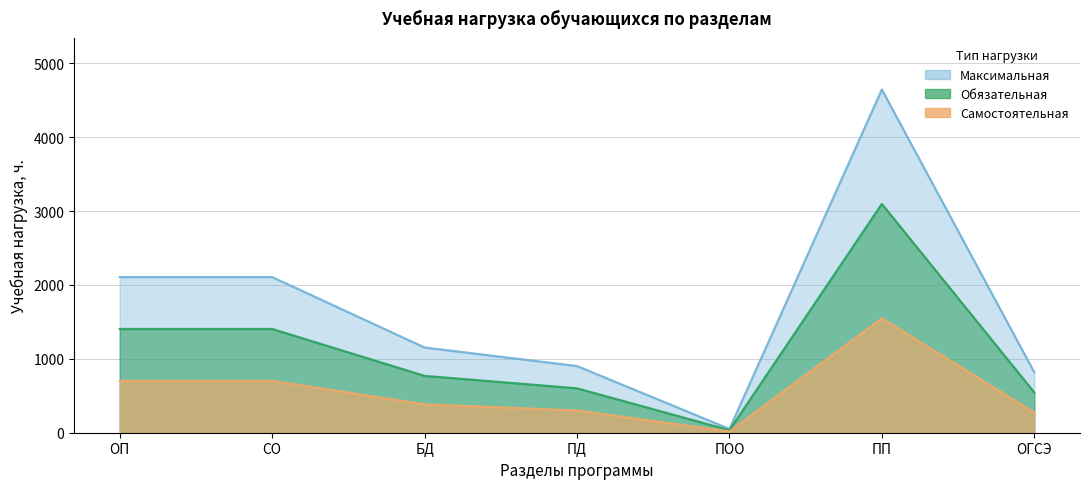

Where is the first local minimum for Обязательная?

ПОО